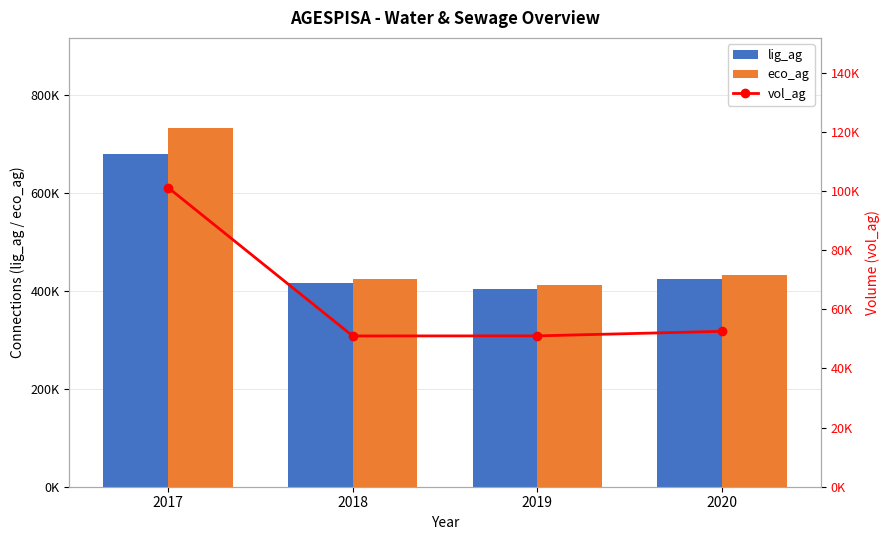

Which category has the highest value across all series?

2017